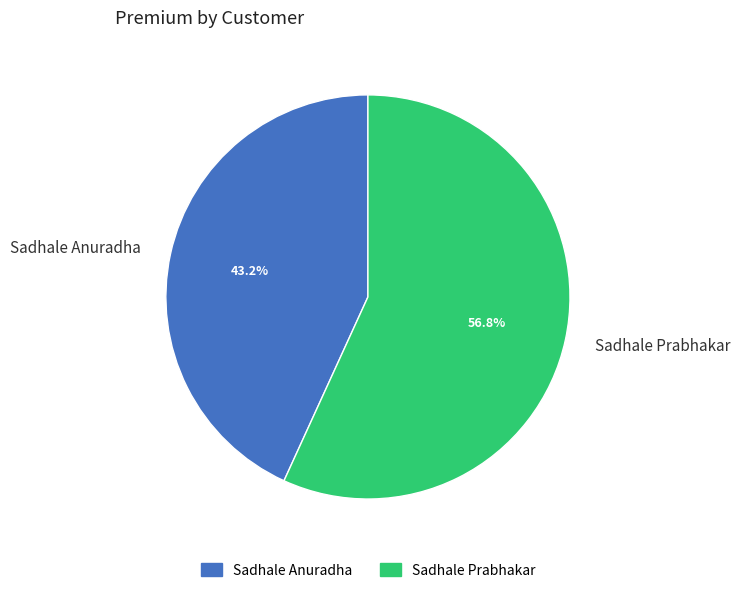

True or false: Sadhale Prabhakar accounts for 57% of the total.

True